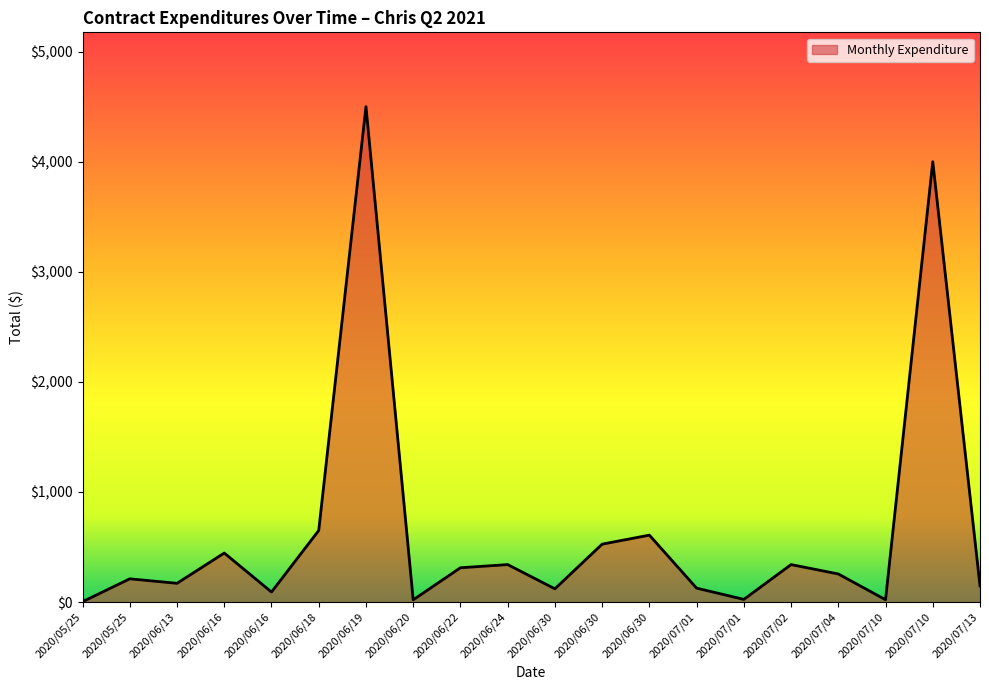

What is the label of the 15th point from the left?

2020/07/01